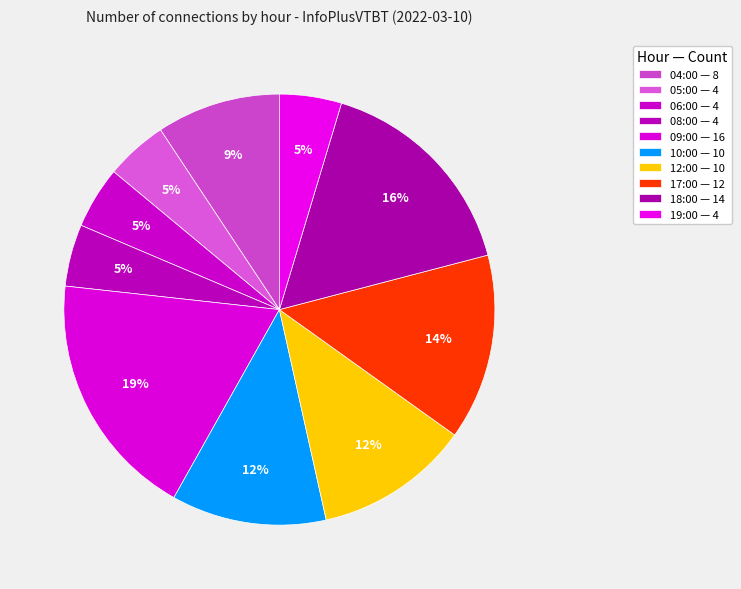

Count the number of slices in the pie.

10